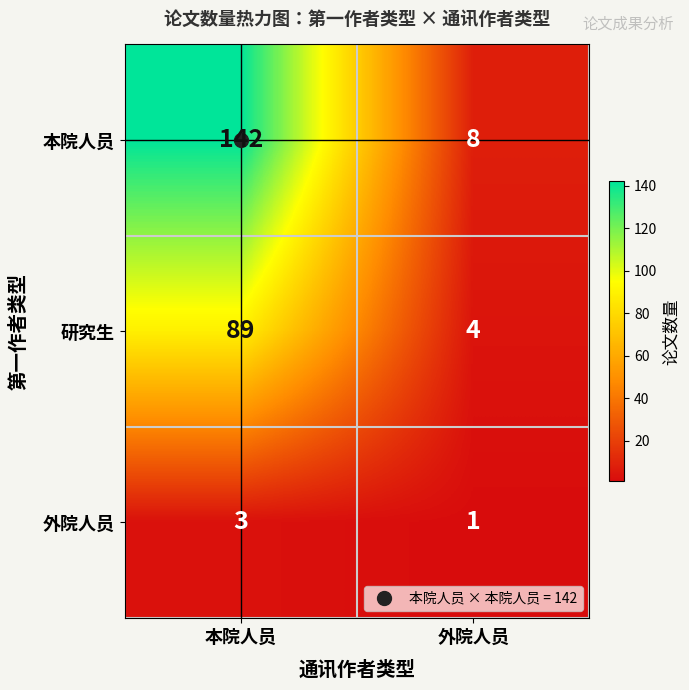

At which category does the chart reach its minimum across all series?

外院人员